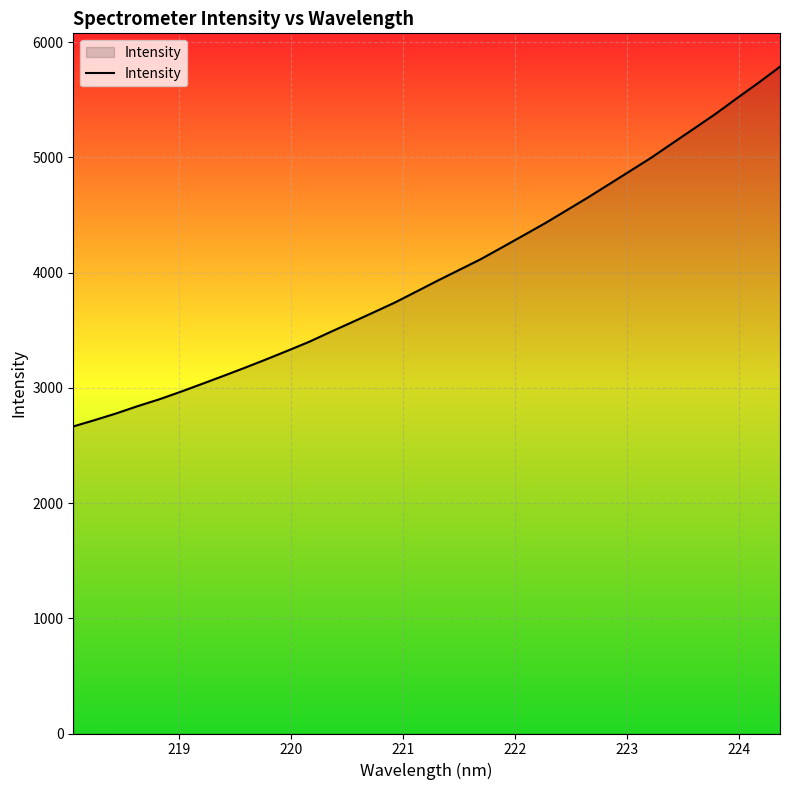

How many values are below 3929?

17